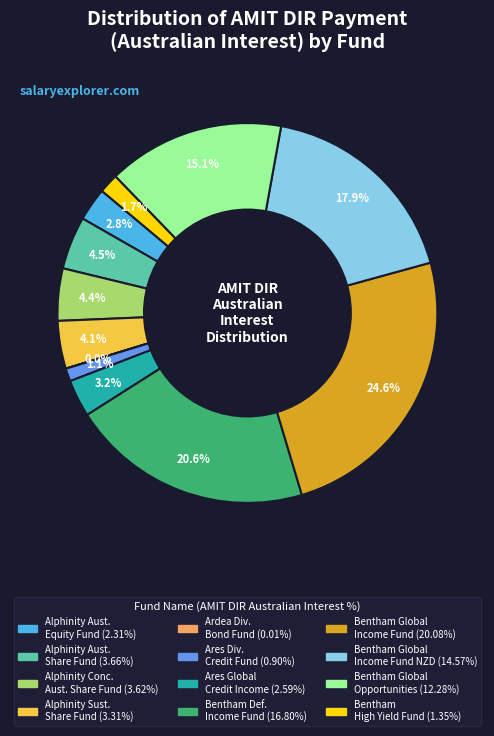

Is there a majority slice in this chart?

No